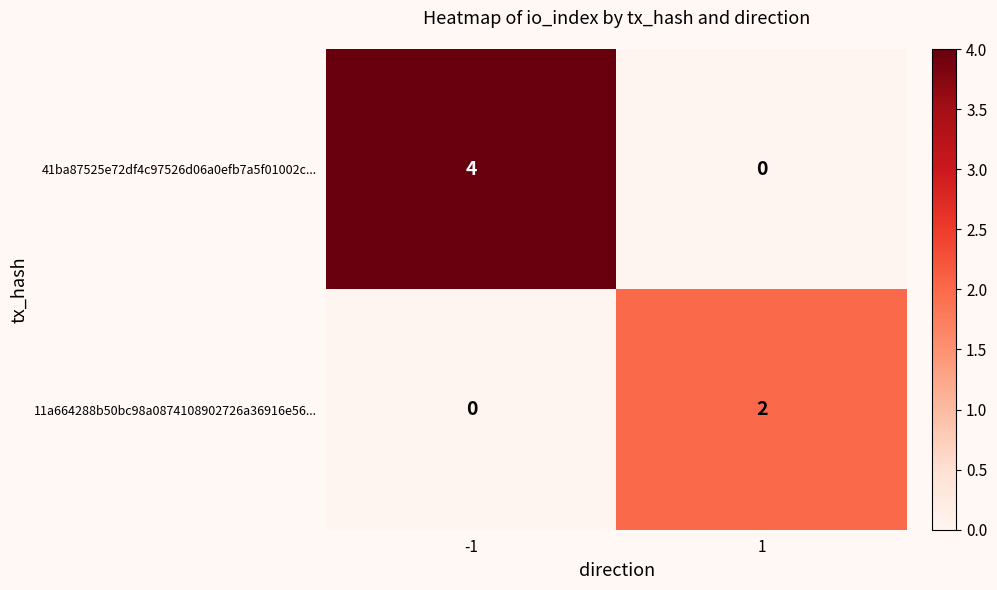

Which series changed the most between -1 and 1?

41ba87525e72df4c97526d06a0efb7a5f01002c...